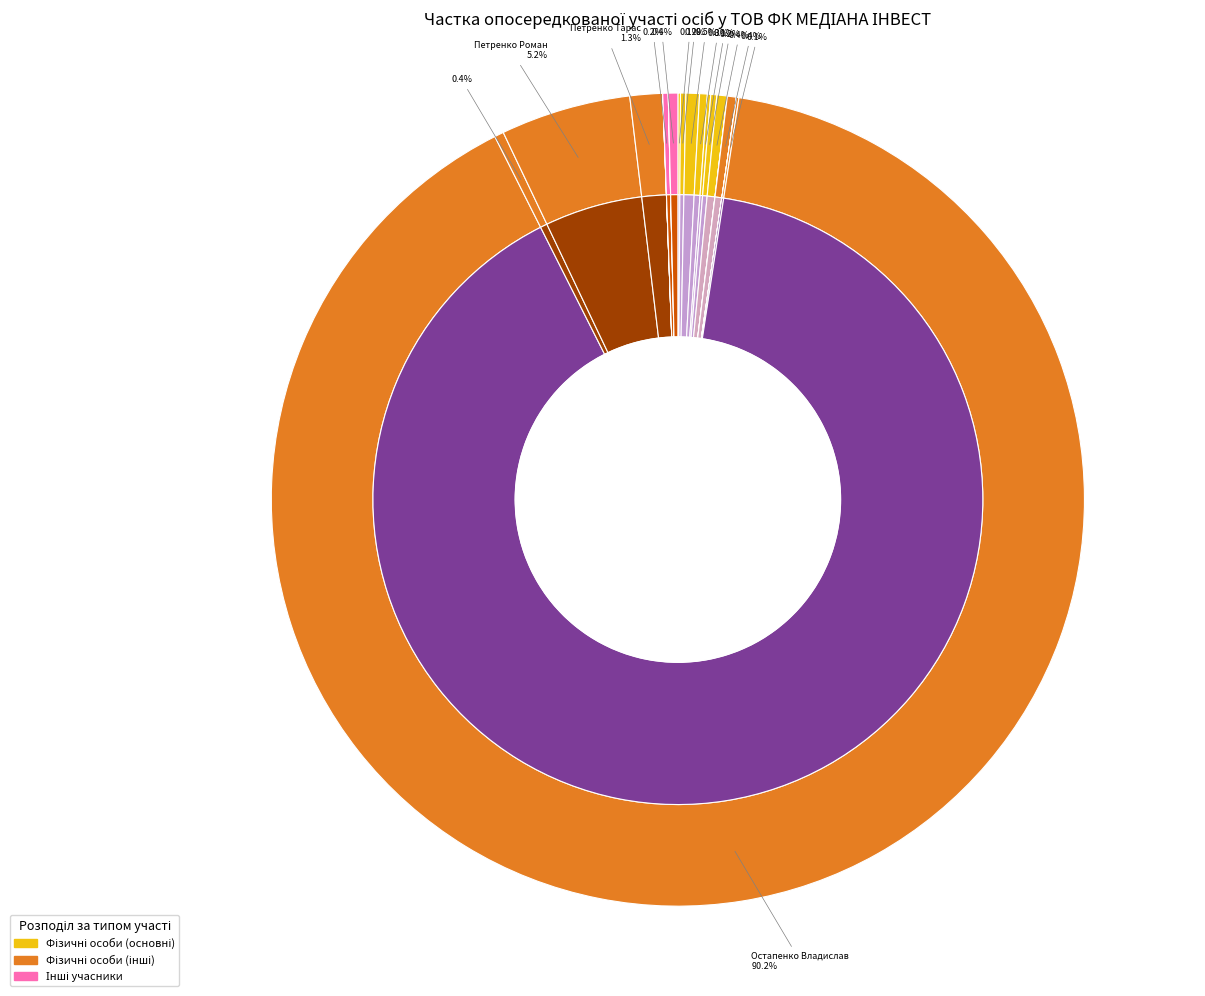

Count the number of slices in the pie.

23